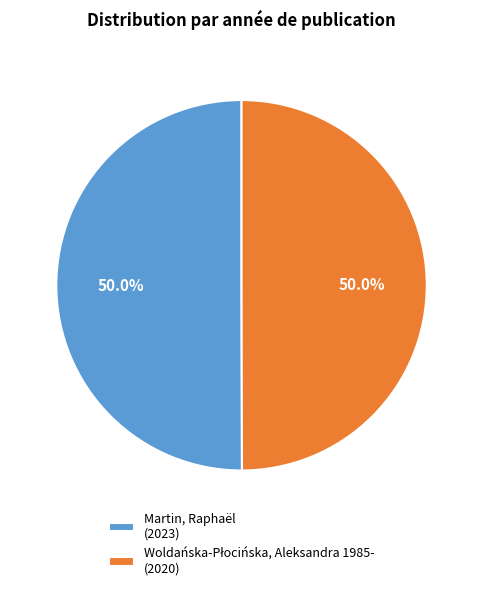

What percentage is the Woldańska-Płocińska, Aleksandra 1985- slice, to the nearest percent?

50%